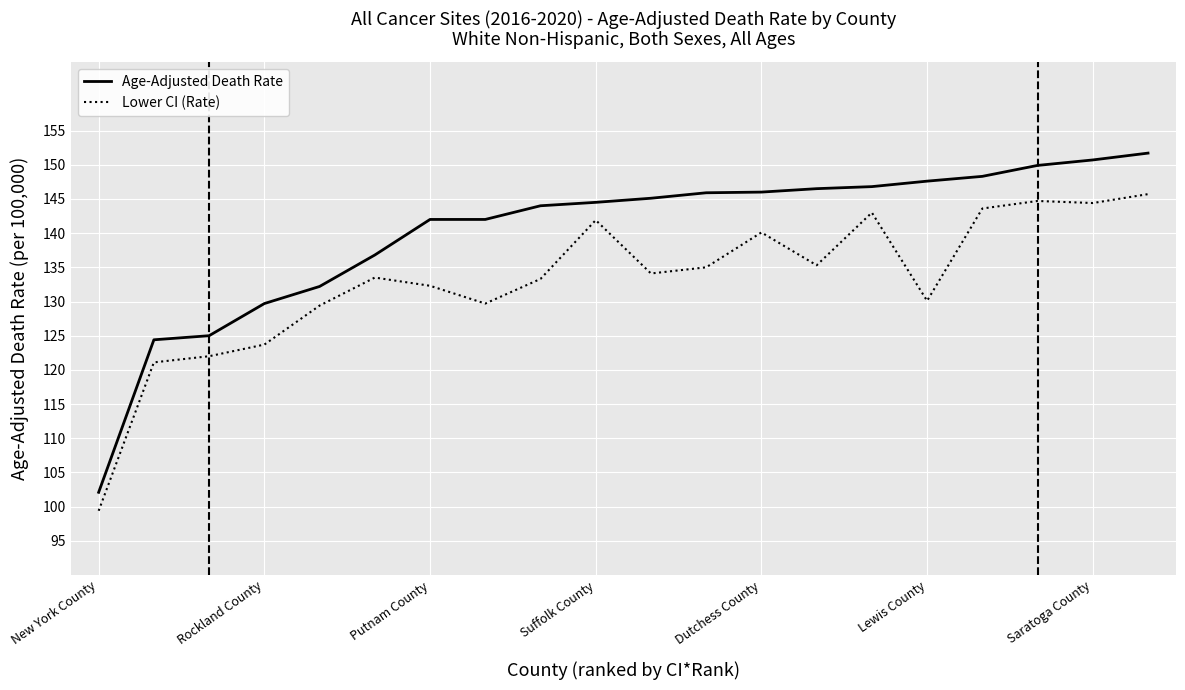

Which series has the largest range (max minus min)?

Age-Adjusted Death Rate